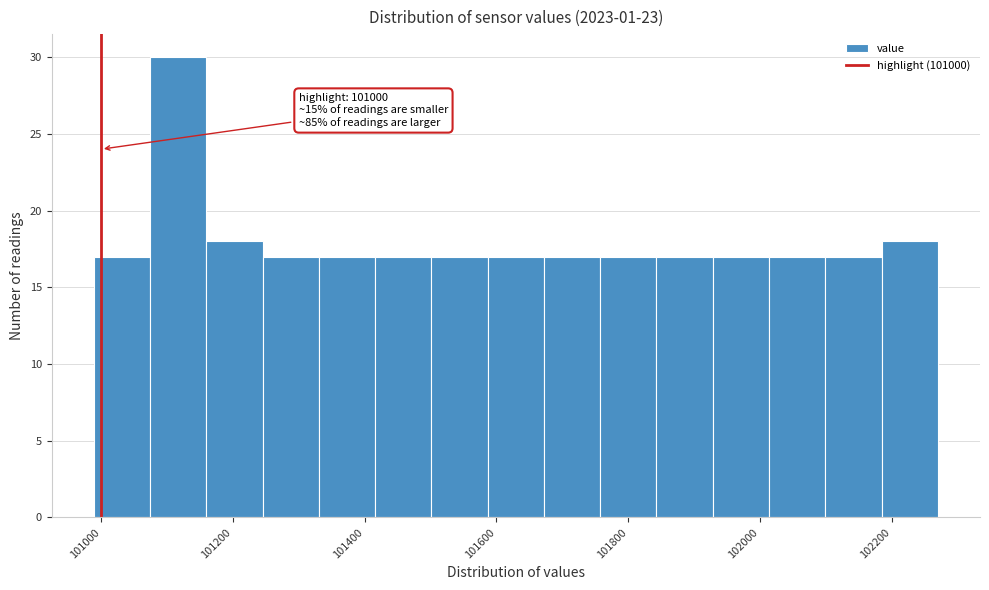

Which range on the x-axis has the tallest bar?

101080 to 101160